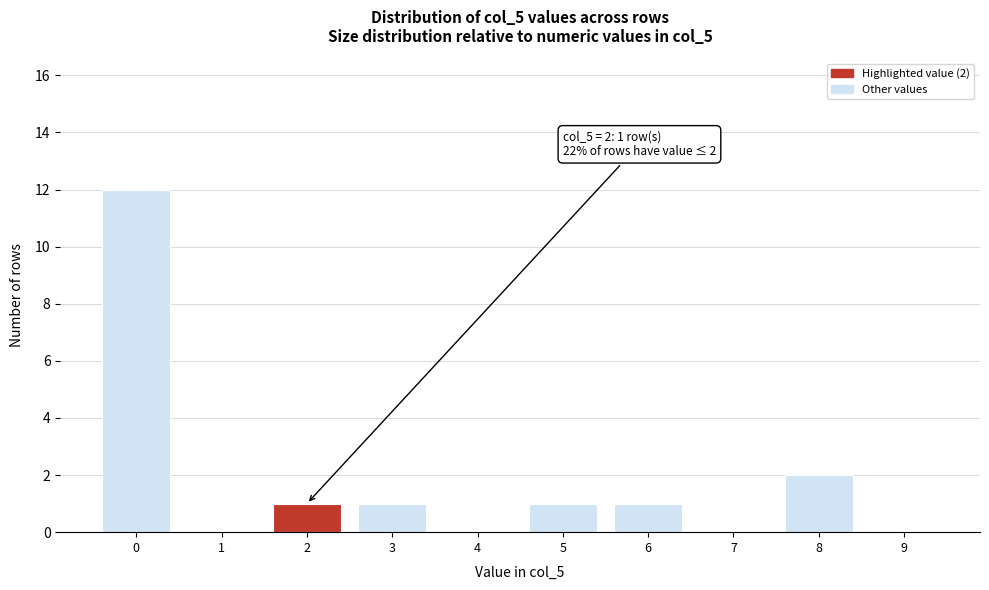

Reading left to right, transcribe all the data shown in this chart.

0=12	1=0	2=1	3=1	4=0	5=1	6=1	7=0	8=2	9=0